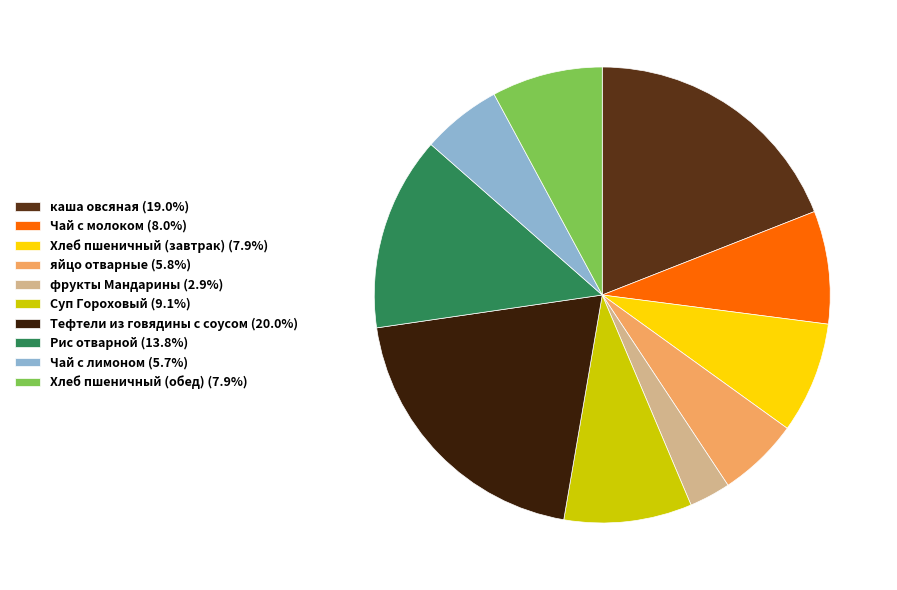

Approximately how many times larger is the value at Рис отварной (13.8%) compared to каша овсяная (19.0%)?

0.7